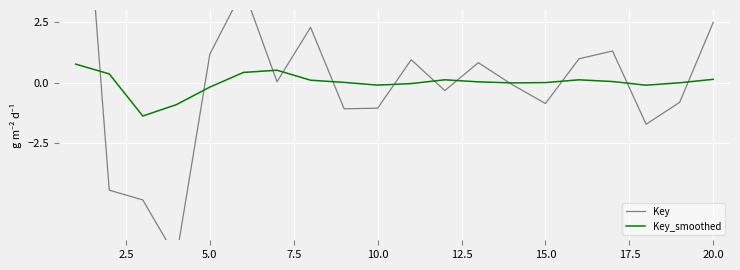

Reading left to right, list all the values displayed in this chart.

Key: 13.6	-4.4	-4.8	-7.2	1.2	3.9	0.0	2.3	-1.1	-1.1	0.9	-0.3	0.8	-0.1	-0.9	1.0	1.3	-1.7	-0.8	2.5
Key_smoothed: 0.8	0.4	-1.4	-0.9	-0.2	0.4	0.5	0.1	0.0	-0.1	-0.0	0.1	0.0	-0.0	0.0	0.1	0.0	-0.1	-0.0	0.1